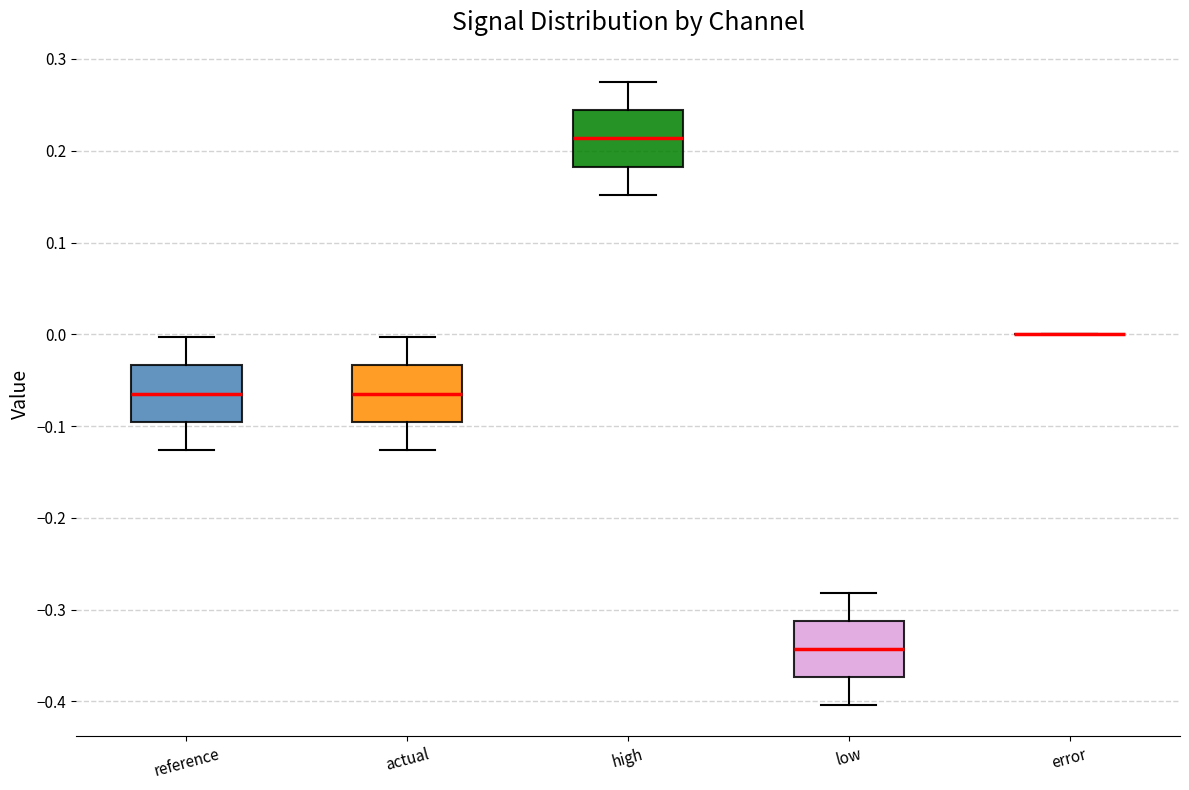

Reading left to right, read every box against the y-axis: the position of its median line, the range the box covers, and the ends of its whiskers. The values are not printed on the chart, so give them approximately, as read against the axis.

reference: median -0.06, box -0.10 to -0.03, whiskers -0.13 to 0.00
actual: median -0.06, box -0.10 to -0.03, whiskers -0.13 to 0.00
high: median 0.21, box 0.18 to 0.24, whiskers 0.15 to 0.27
low: median -0.34, box -0.37 to -0.31, whiskers -0.40 to -0.28
error: box collapsed to a line at 0.00, whiskers 0.00 to 0.00